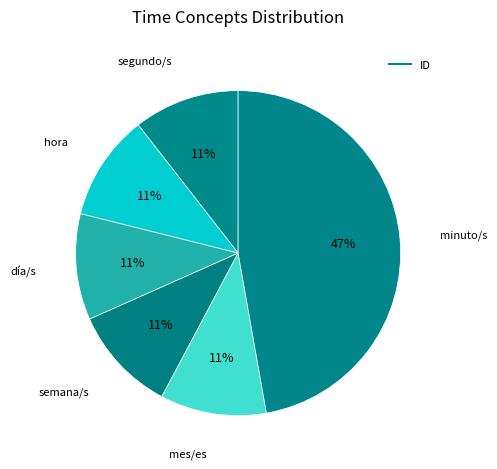

Count the number of slices in the pie.

6